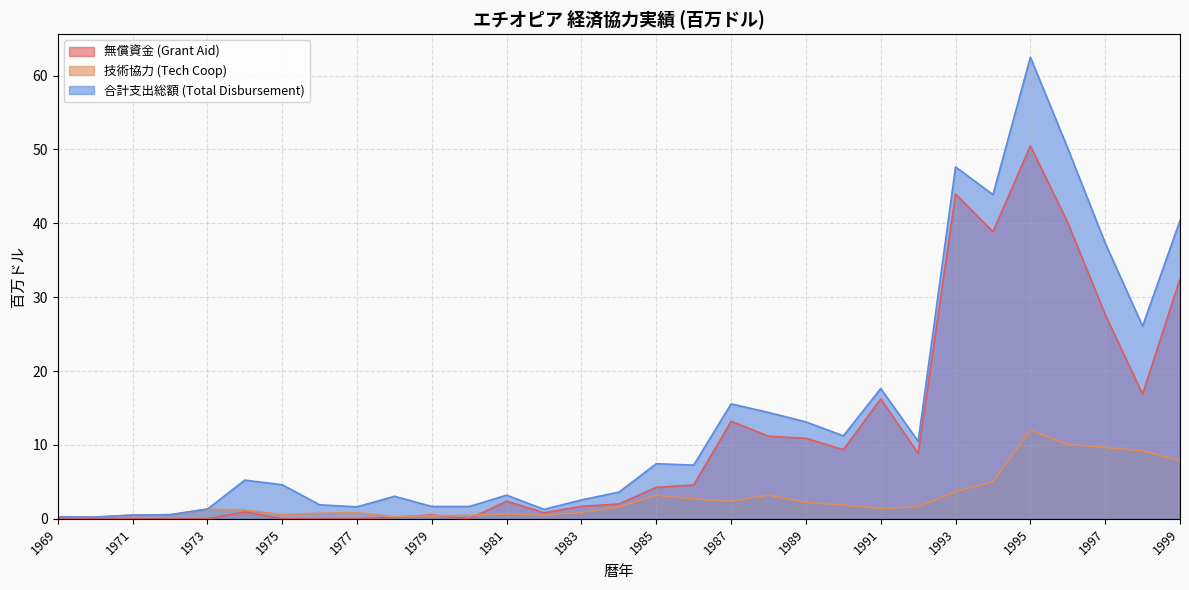

What is the maximum value shown in the chart?

62.5